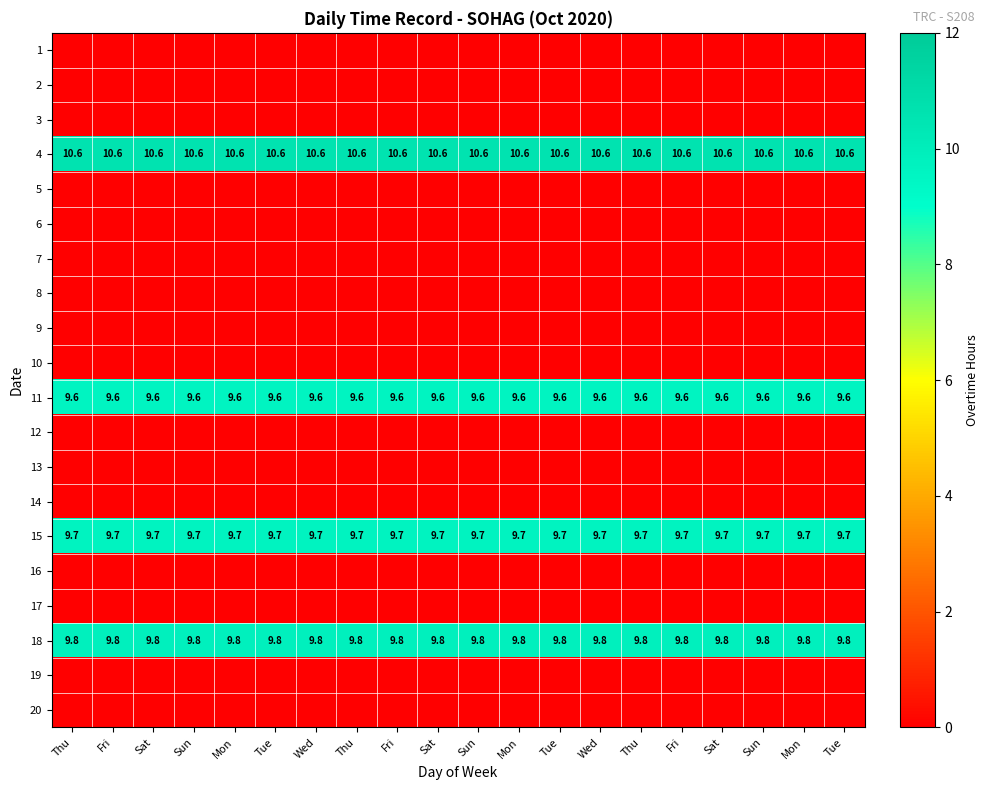

Between Thu and Tue, which is larger?

Thu